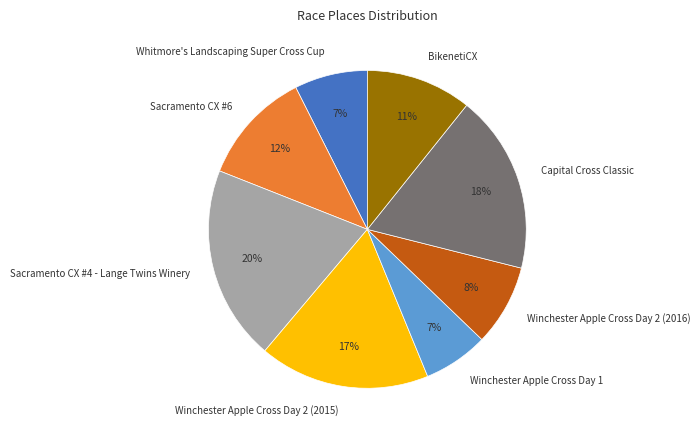

To the nearest percent, what is the difference between the Capital Cross Classic and Winchester Apple Cross Day 2 (2016) slice percentages?

10%